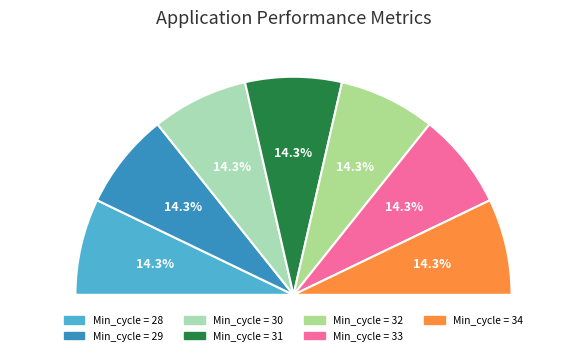

Between 31 and 34, which is larger?

31